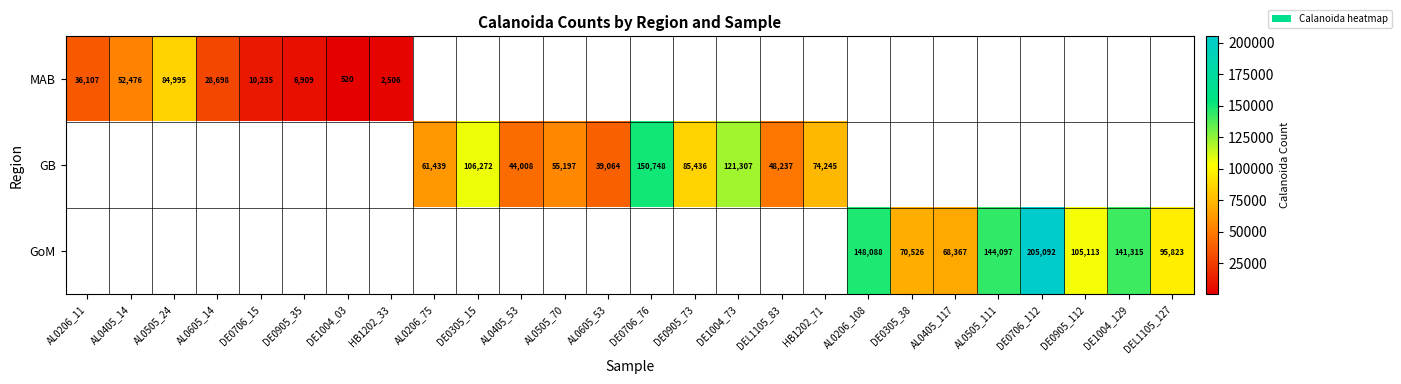

What is the maximum value shown in the chart?

205092.0